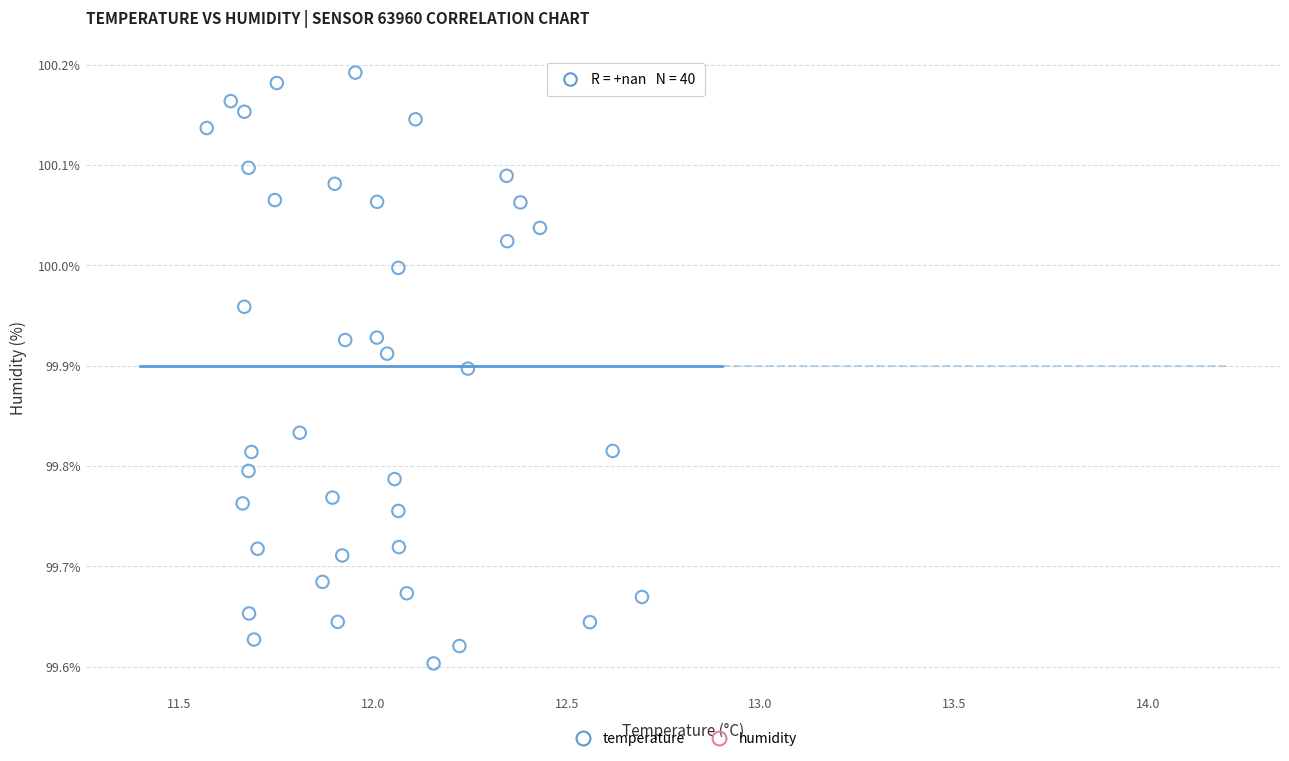

What is the range of X values (max minus min)?

1.1